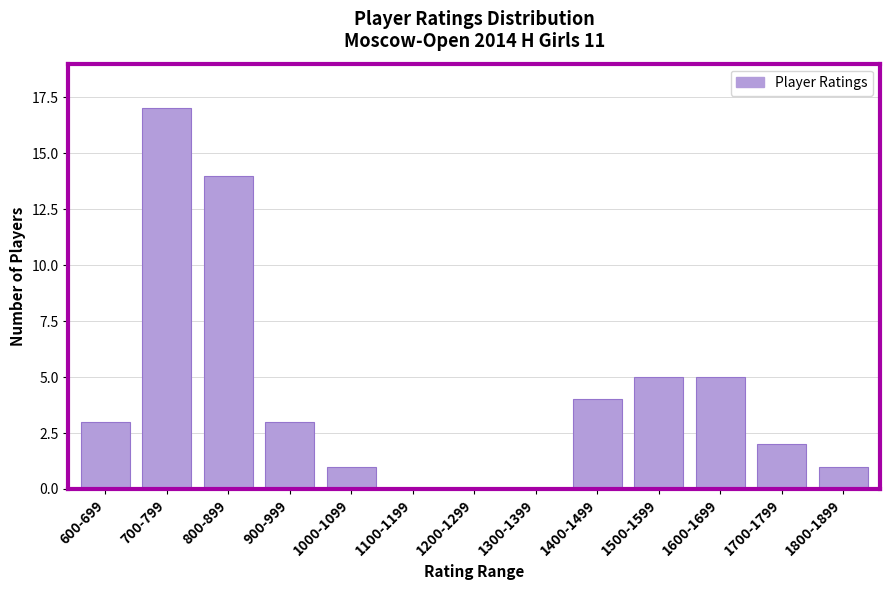

Reading left to right, what are all the values shown in this chart?

600-699=3	700-799=17	800-899=14	900-999=3	1000-1099=1	1100-1199=0	1200-1299=0	1300-1399=0	1400-1499=4	1500-1599=5	1600-1699=5	1700-1799=2	1800-1899=1